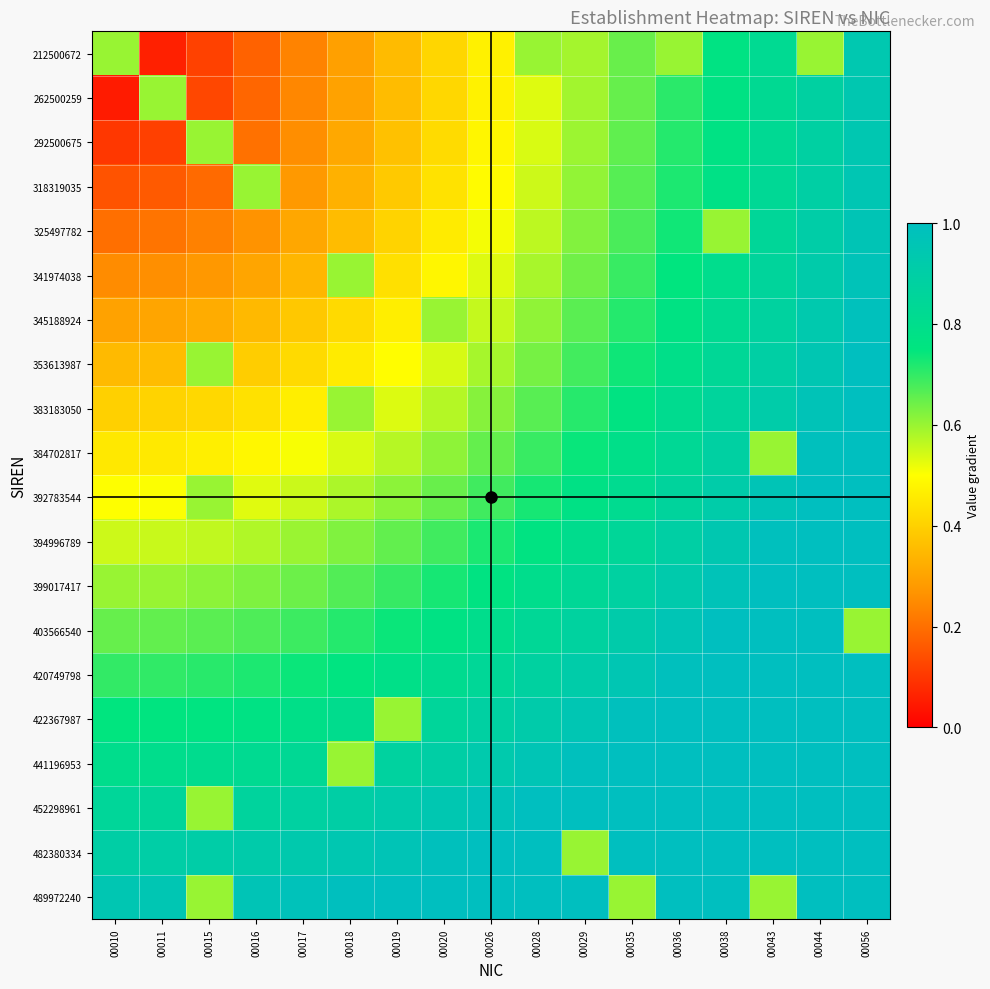

Between 00017 and 00035, which is larger?

00035